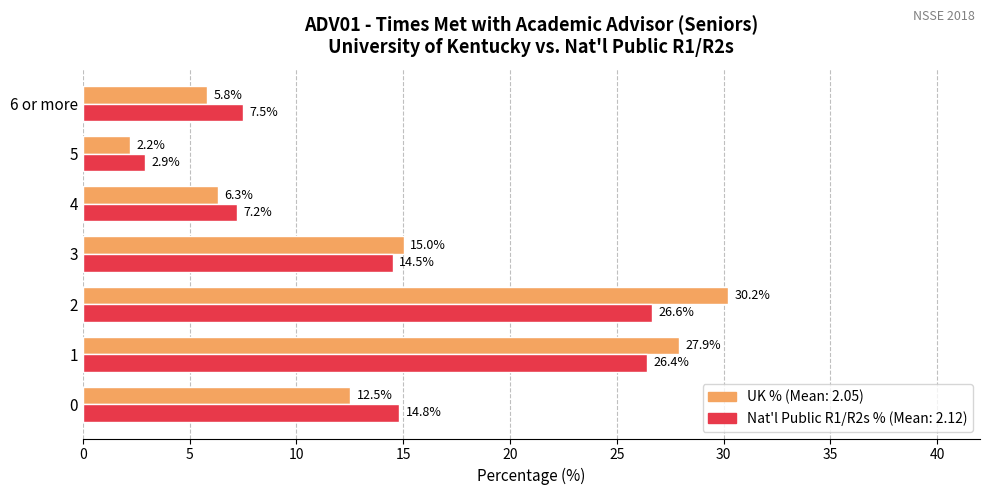

What is the difference between the highest and lowest values at 3?

0.5